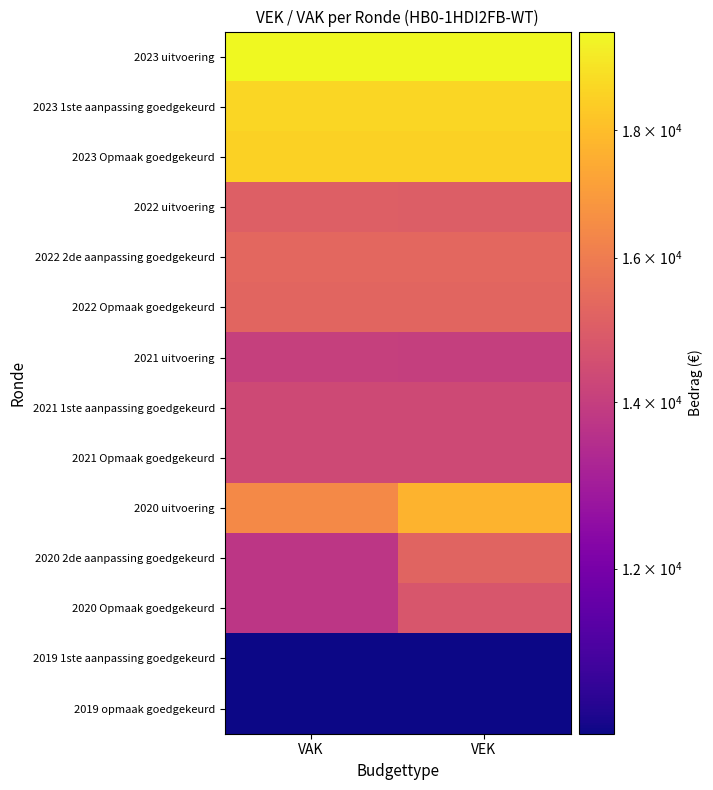

Reading right to left, list all the values displayed in this chart.

2023 uitvoering: VEK=19717	VAK=19722
2023 1ste aanpassing goedgekeurd: VEK=18713	VAK=18713
2023 Opmaak goedgekeurd: VEK=18559	VAK=18559
2022 uitvoering: VEK=15002	VAK=15035
2022 2de aanpassing goedgekeurd: VEK=15338	VAK=15338
2022 Opmaak goedgekeurd: VEK=15243	VAK=15243
2021 uitvoering: VEK=14036	VAK=14037
2021 1ste aanpassing goedgekeurd: VEK=14331	VAK=14331
2021 Opmaak goedgekeurd: VEK=14333	VAK=14333
2020 uitvoering: VEK=17717	VAK=16390
2020 2de aanpassing goedgekeurd: VEK=15213	VAK=13721
2020 Opmaak goedgekeurd: VEK=14767	VAK=13745
2019 1ste aanpassing goedgekeurd: VEK=10299	VAK=10299
2019 opmaak goedgekeurd: VEK=10302	VAK=10302